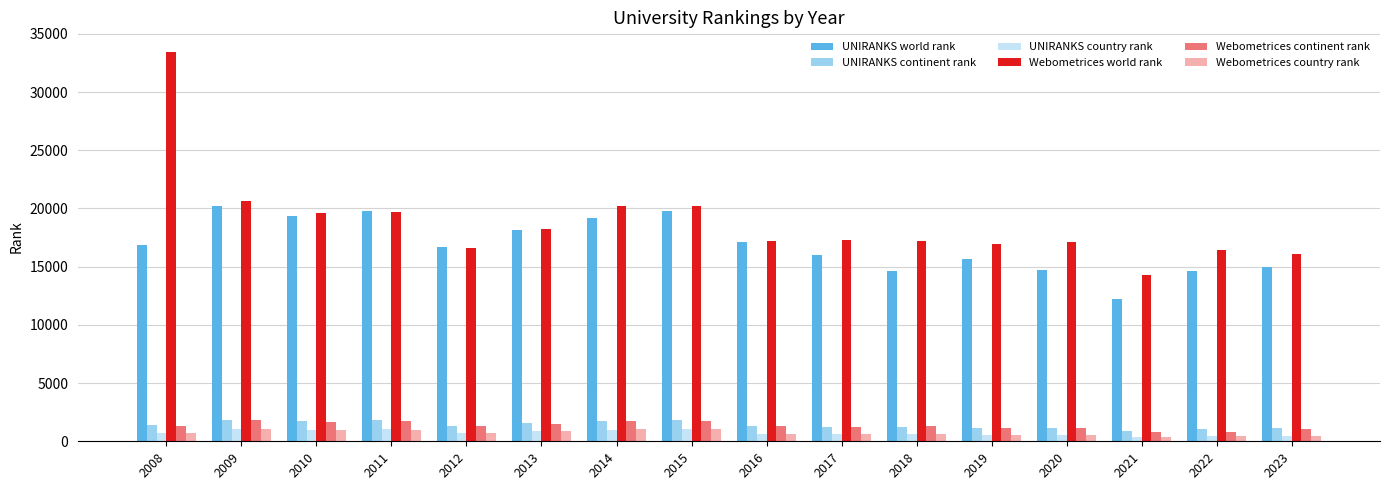

True or false: UNIRANKS country rank has a value of 460 at 2023.

True